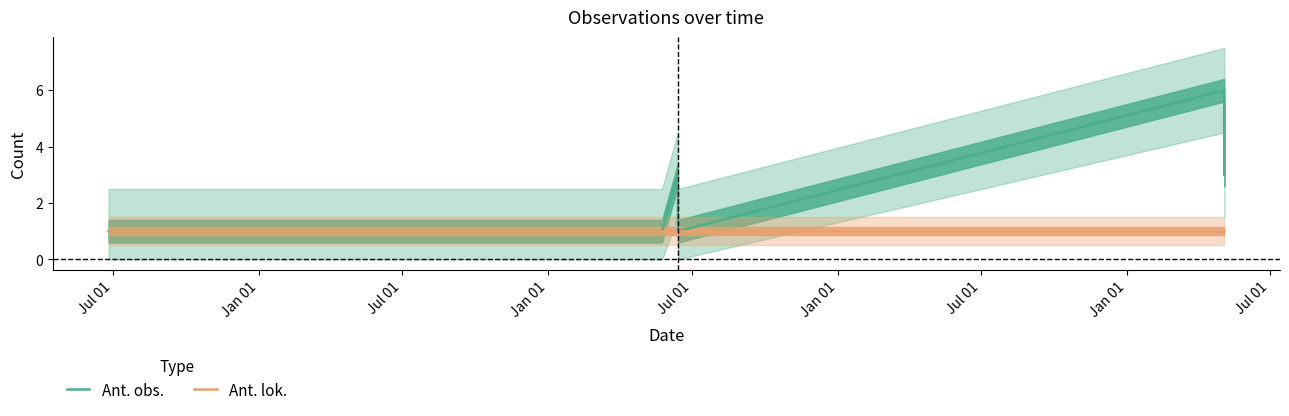

Which category has the highest value in the Ant. lok. series?

Jul 01